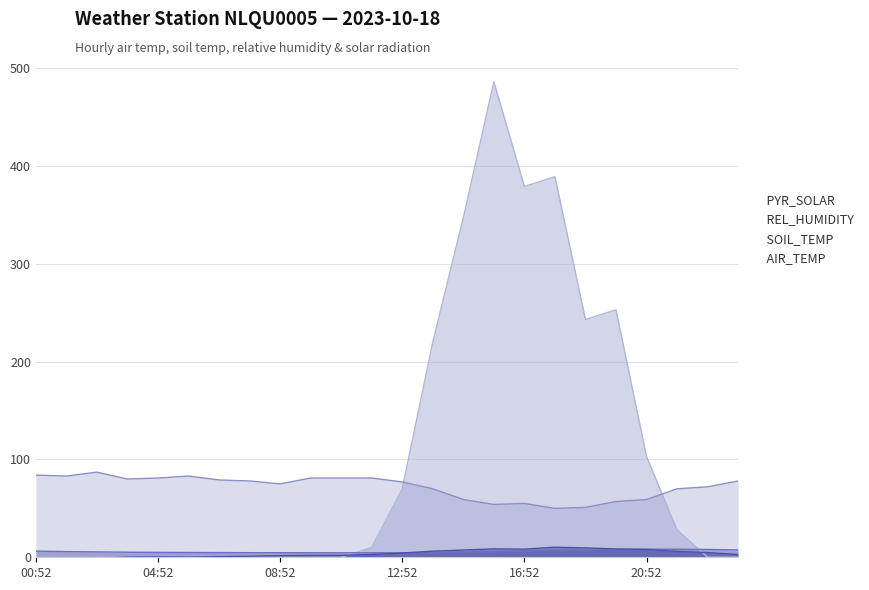

At which category does AIR_TEMP reach its first local valley?

05:52